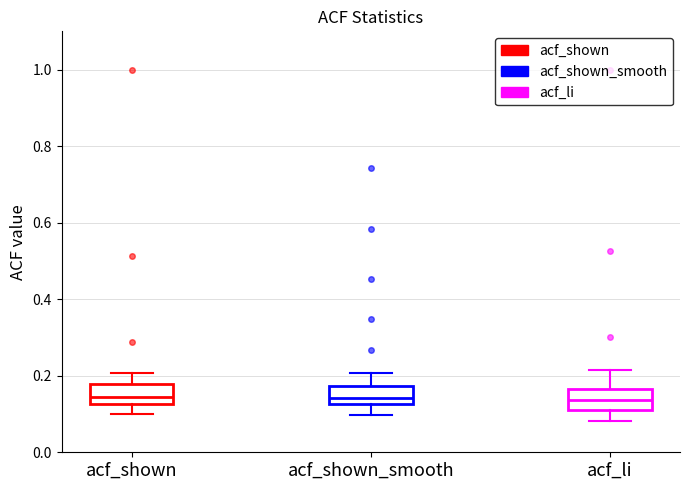

Where does the median line of the box for acf_shown_smooth sit on the y-axis? The values are not printed on the chart, so give them approximately, as read against the axis.

0.14